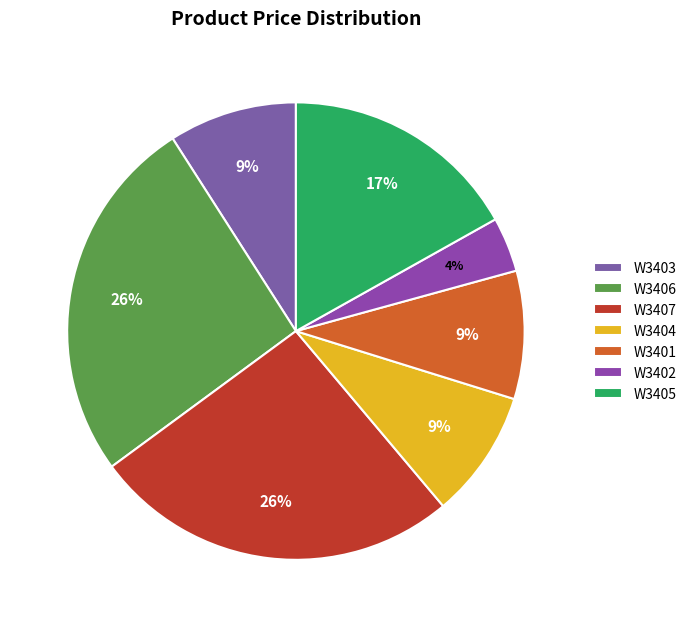

Rank the categories by value from lowest to highest.

W3402, W3403, W3404, W3401, W3405, W3406, W3407